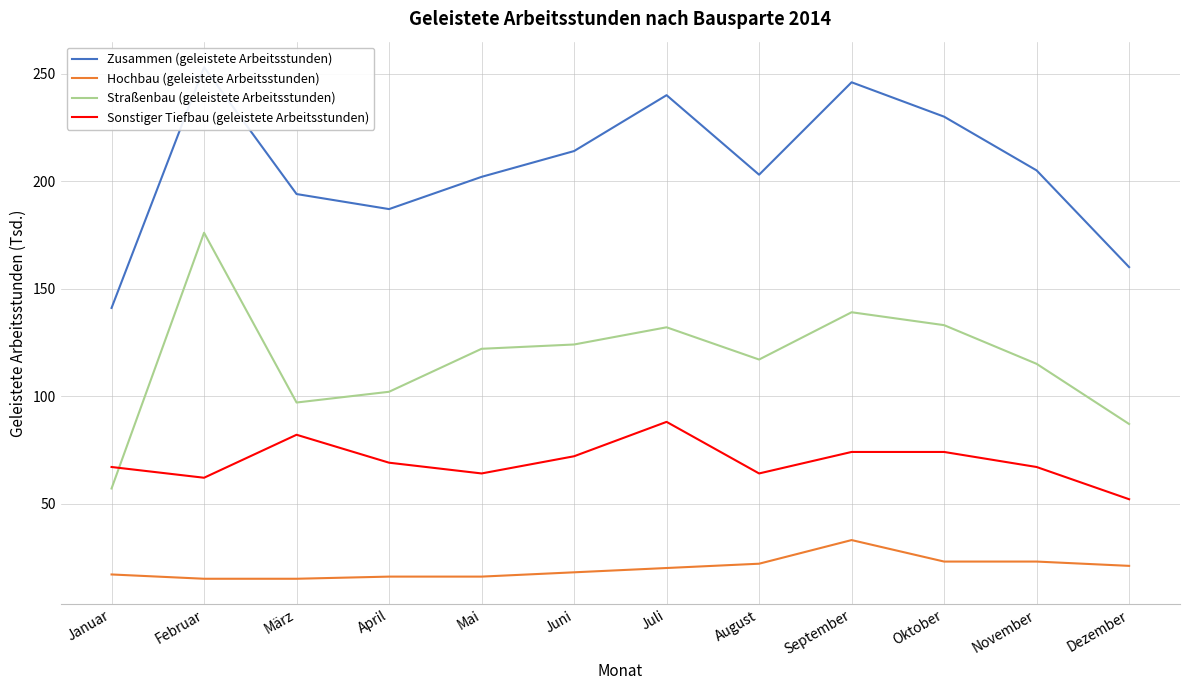

How many data points in Straßenbau (geleistete Arbeitsstunden) are less than 122?

6